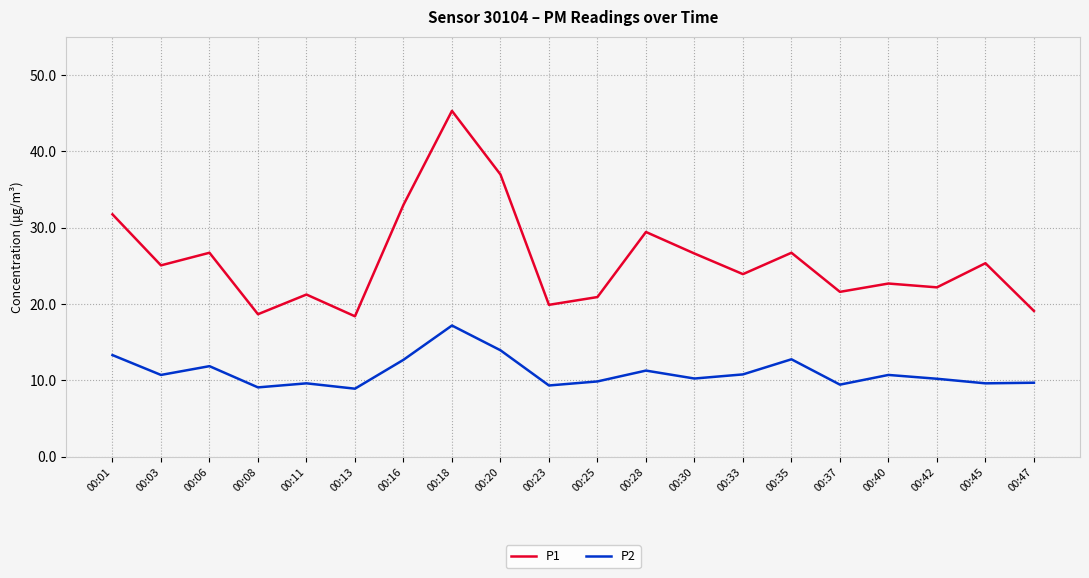

List the series in order of their overall mean, lowest first.

P2, P1